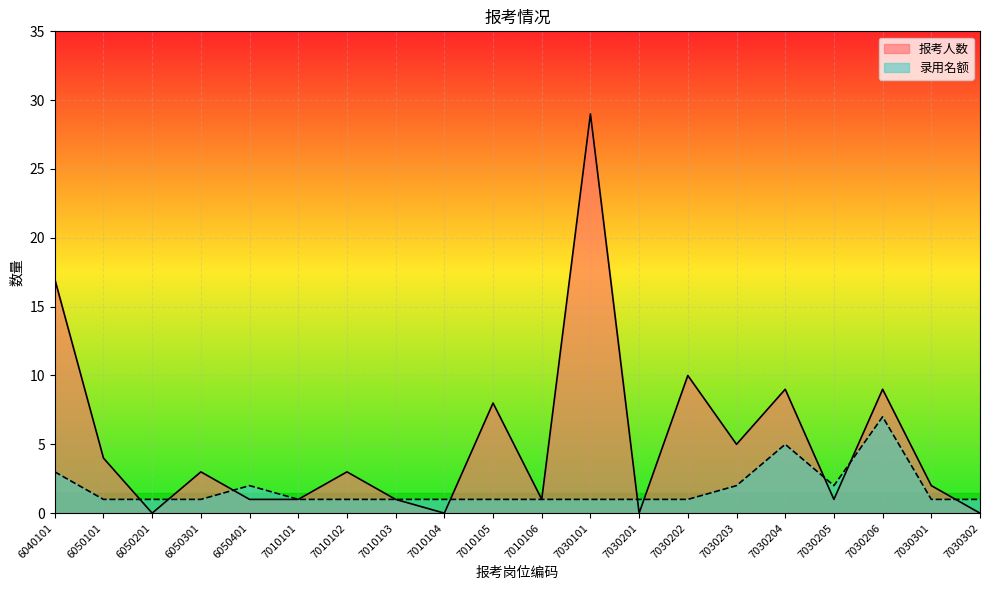

True or false: 报考人数 has a value of 3 at 6050301.

True